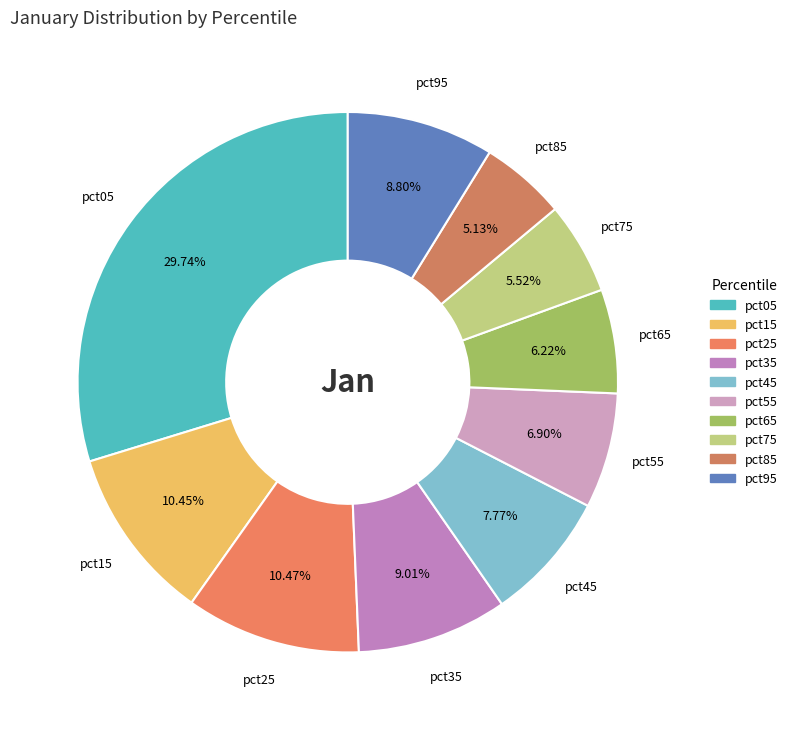

To the nearest percent, what is the average slice percentage?

10%